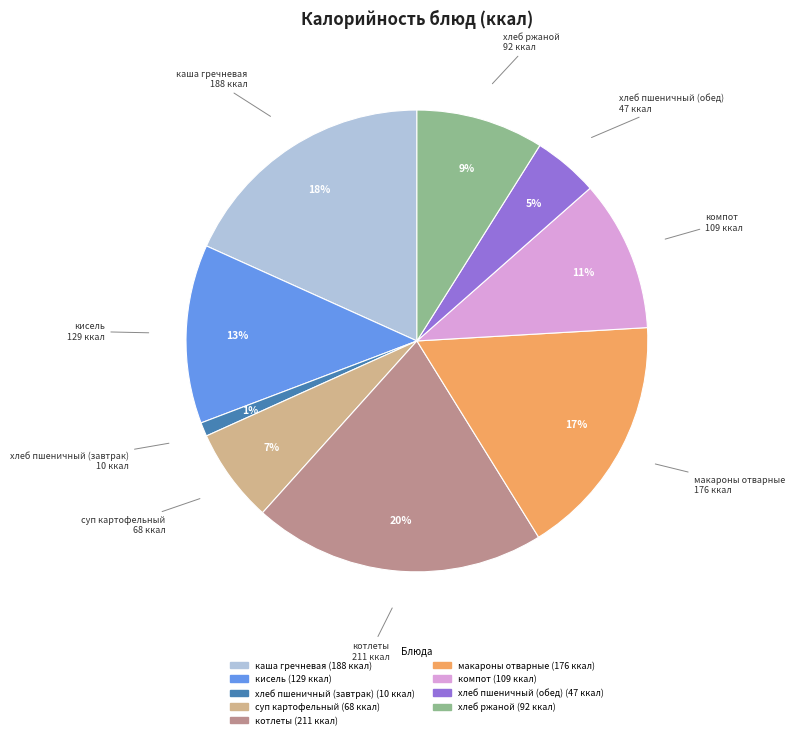

Rank the categories by value from highest to lowest.

котлеты, каша гречневая, макароны отварные, кисель, компот, хлеб ржаной, суп картофельный, хлеб пшеничный (обед), хлеб пшеничный (завтрак)